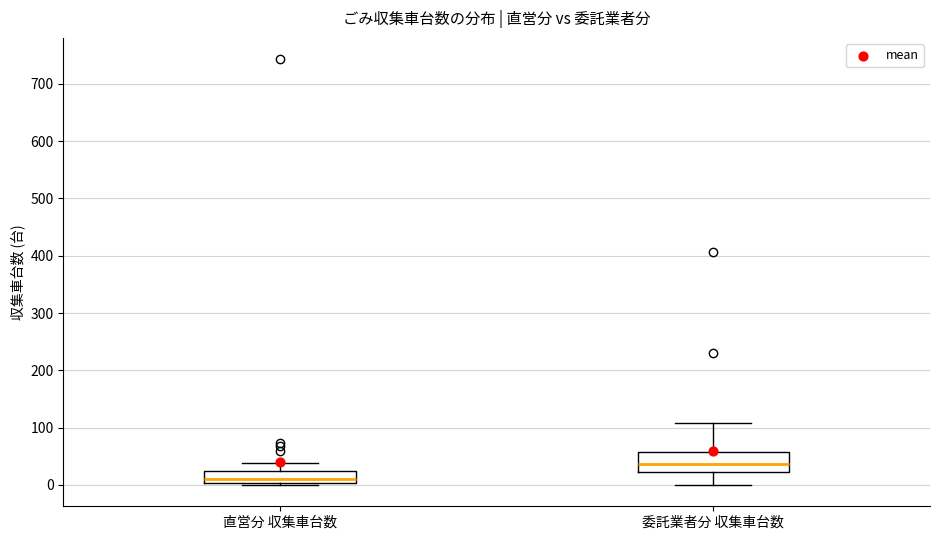

Reading left to right, read every box against the y-axis: the position of its median line, the range the box covers, and the ends of its whiskers. The values are not printed on the chart, so give them approximately, as read against the axis.

直営分 収集車台数: median 10, box 0 to 30, whiskers 0 to 40
委託業者分 収集車台数: median 40, box 20 to 60, whiskers 0 to 110